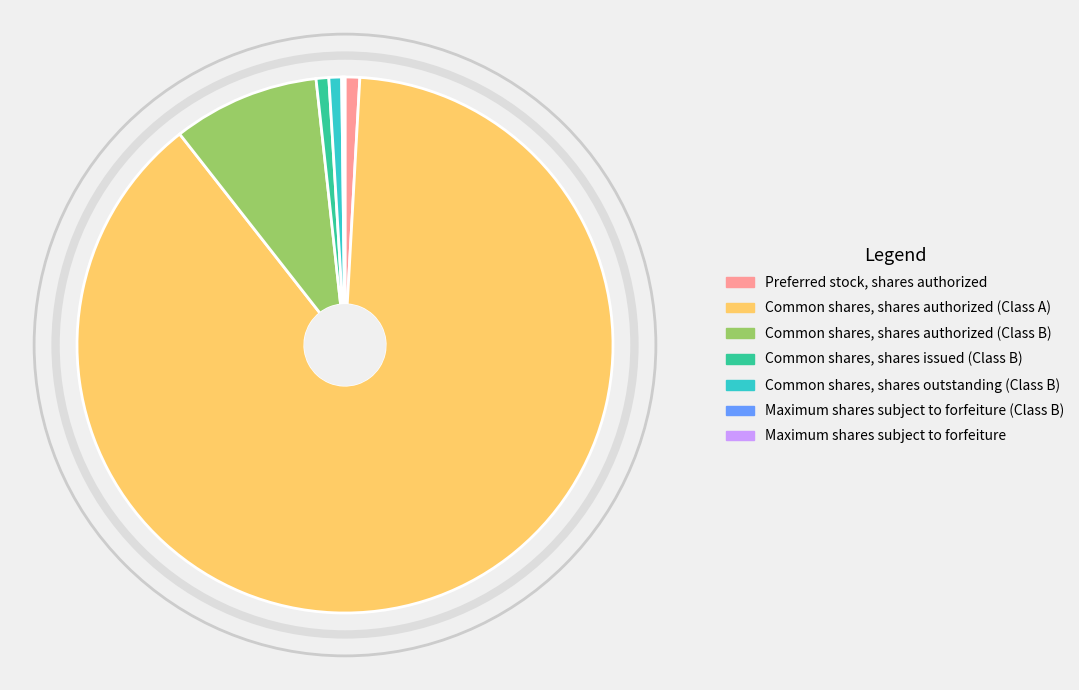

Is there a majority slice in this chart?

Yes